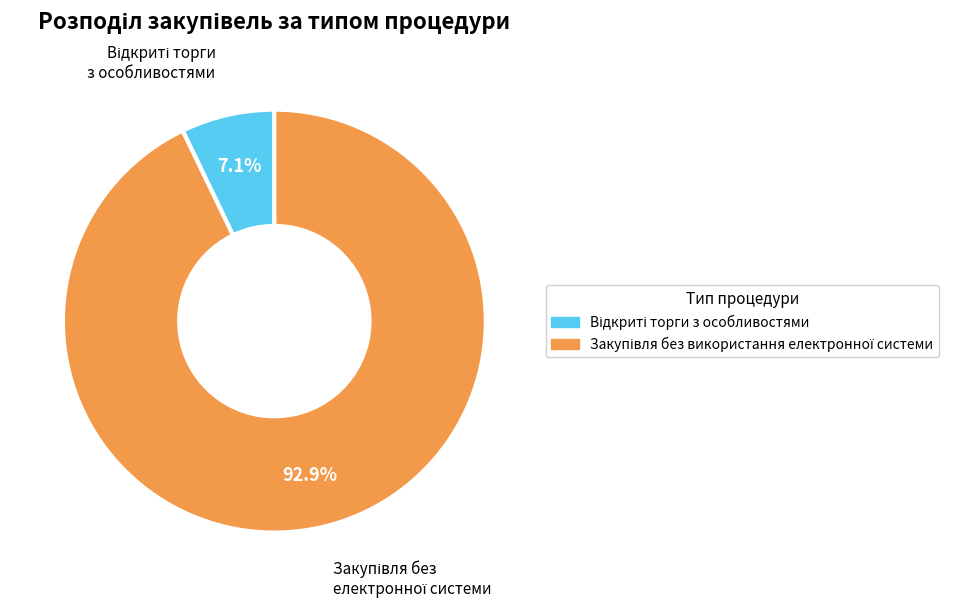

Does any single category account for the majority?

Yes